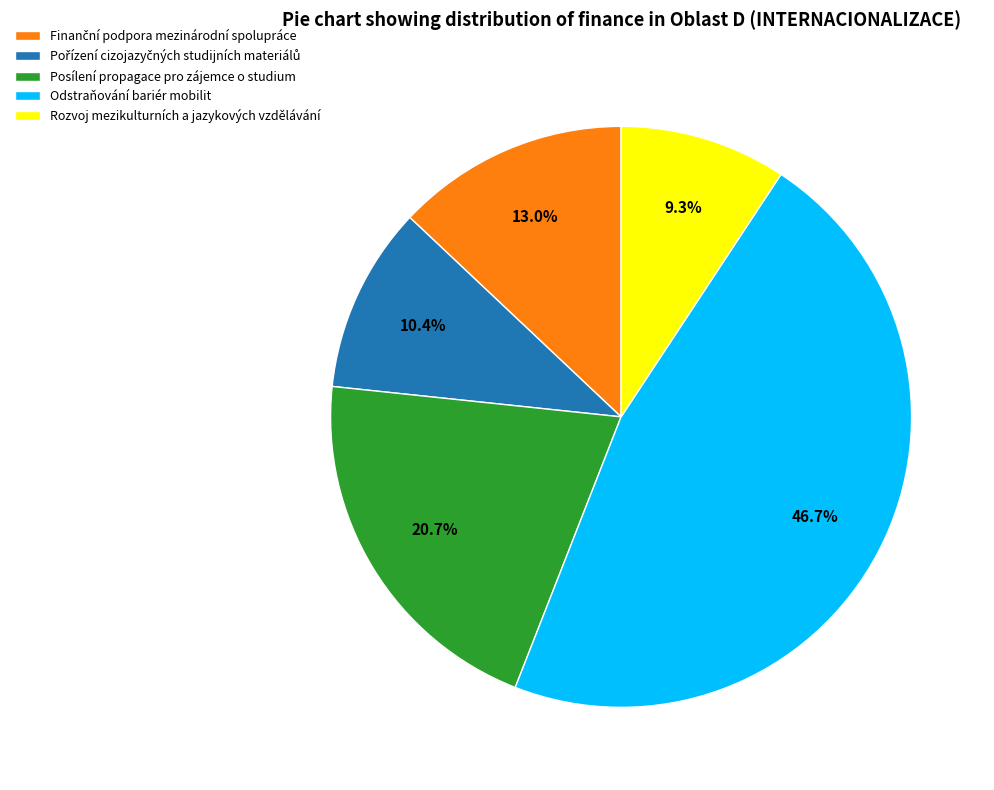

Which slice is the largest?

Odstraňování bariér mobilit